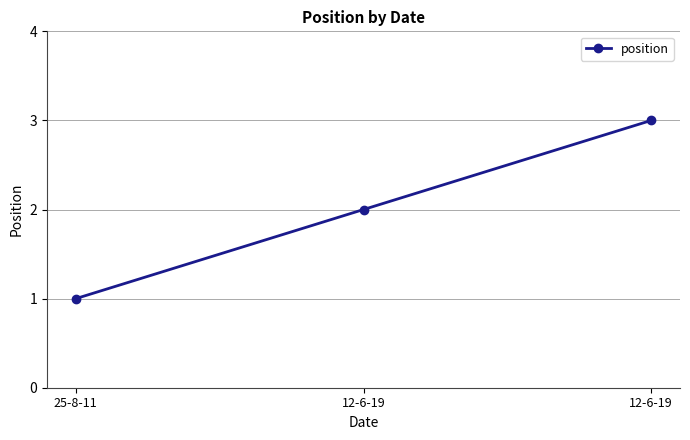

What is the difference between the maximum and minimum values?

2